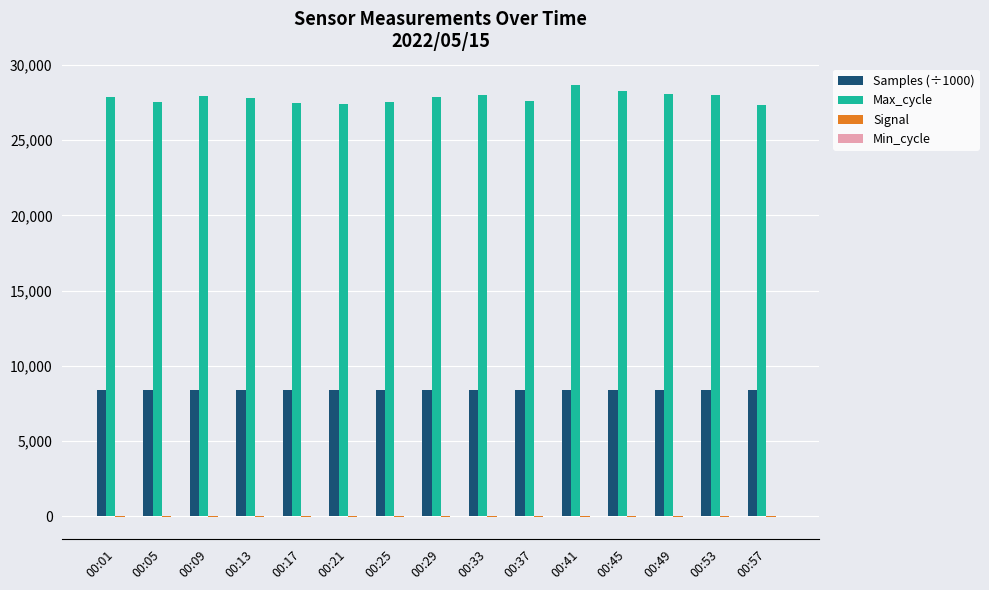

Count the number of data series in this chart.

4